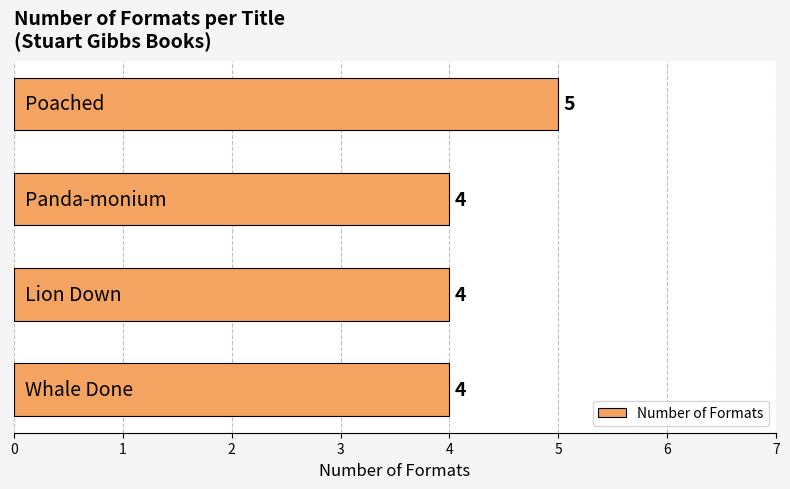

Reading bottom to top, what are all the values shown in this chart?

4	4	4	5